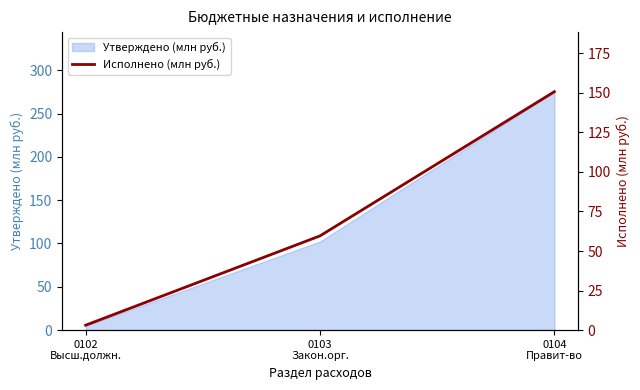

The chart shows a value of 80.4 at 0104
Правит-во. True or false?

False